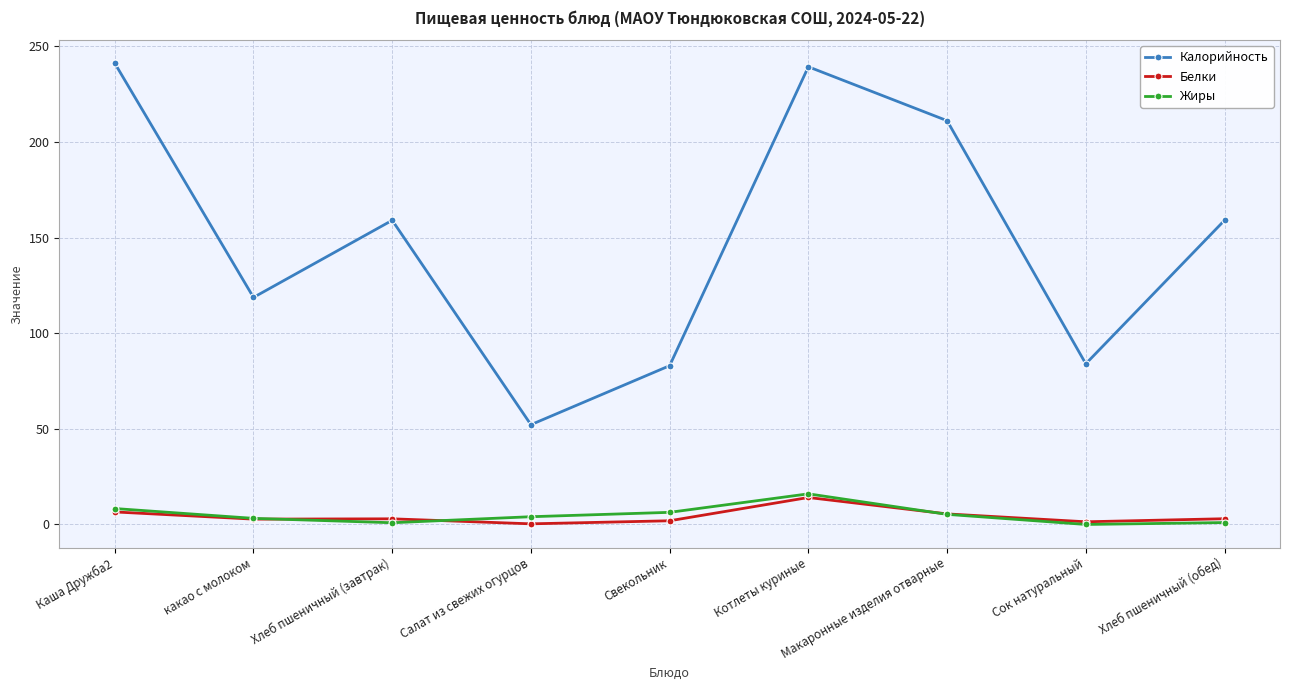

What is the spread (max minus min) of values at Хлеб пшеничный (обед)?

158.0